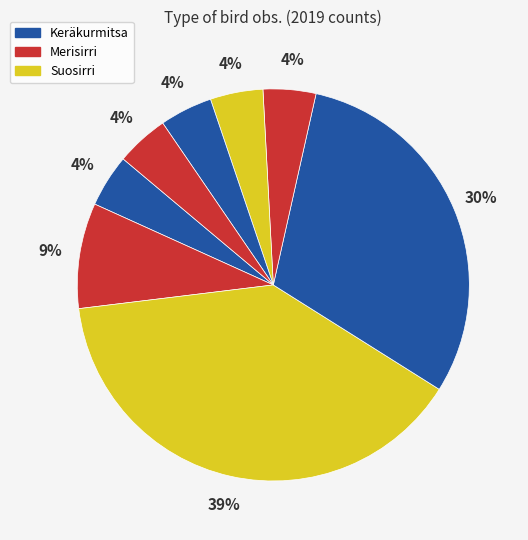

How many segments does this pie chart have?

8